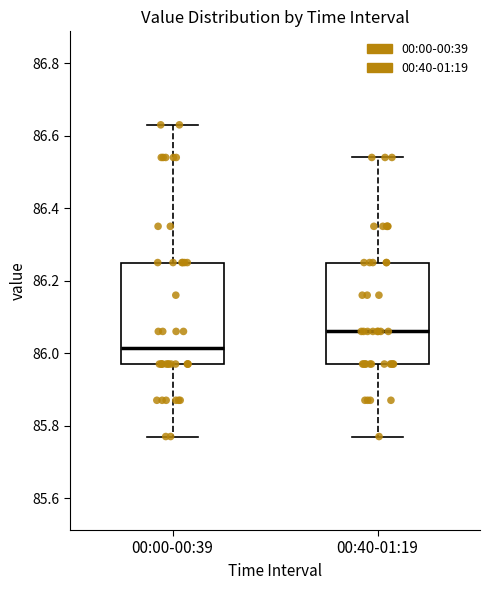

Which box's median line is the lowest?

00:00-00:39